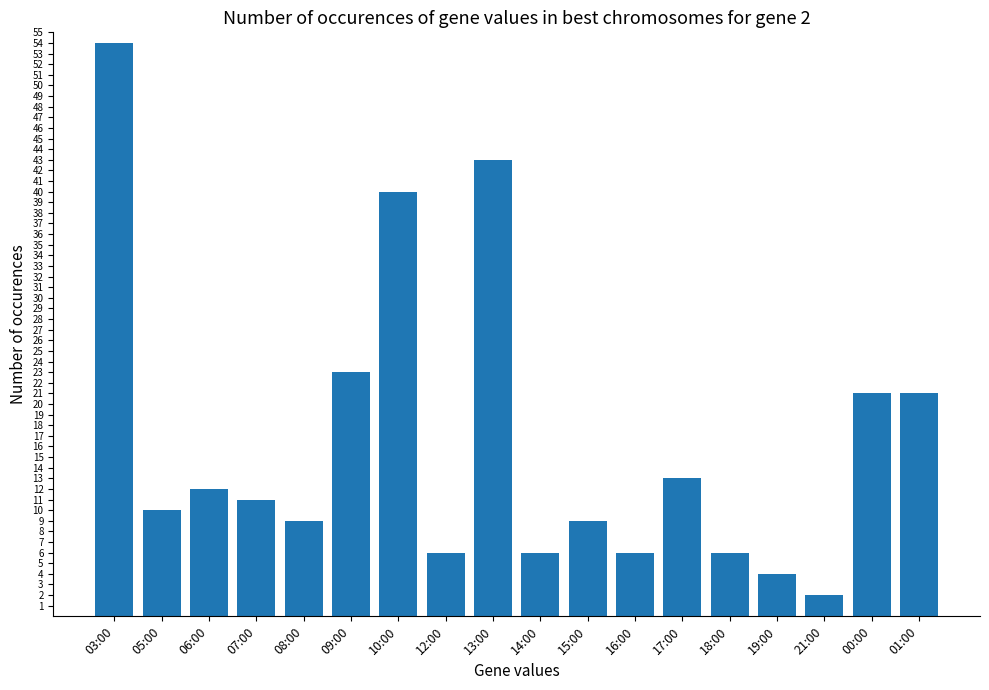

Reading right to left, list all the values displayed in this chart.

21	21	2	4	6	13	6	9	6	43	6	40	23	9	11	12	10	54